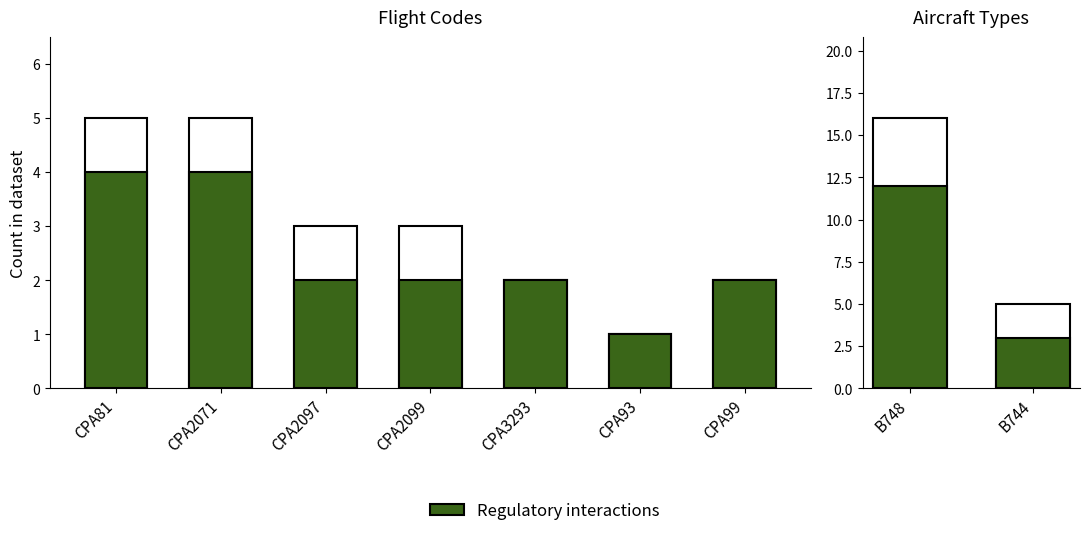

What is the average value of the total series?

10